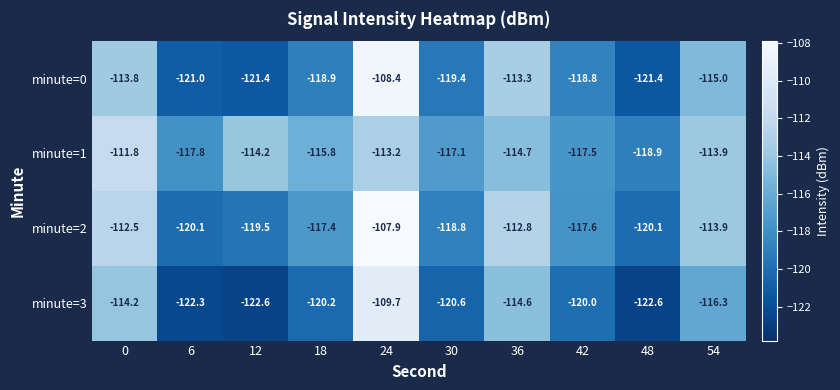

The minute=2 series shows -56.6 at 54. True or false?

False